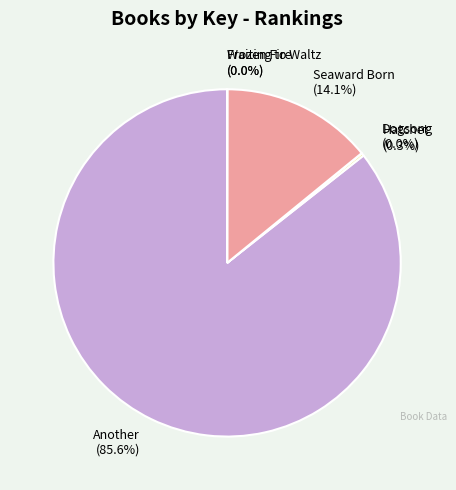

Which category has the biggest portion of the pie?

Another